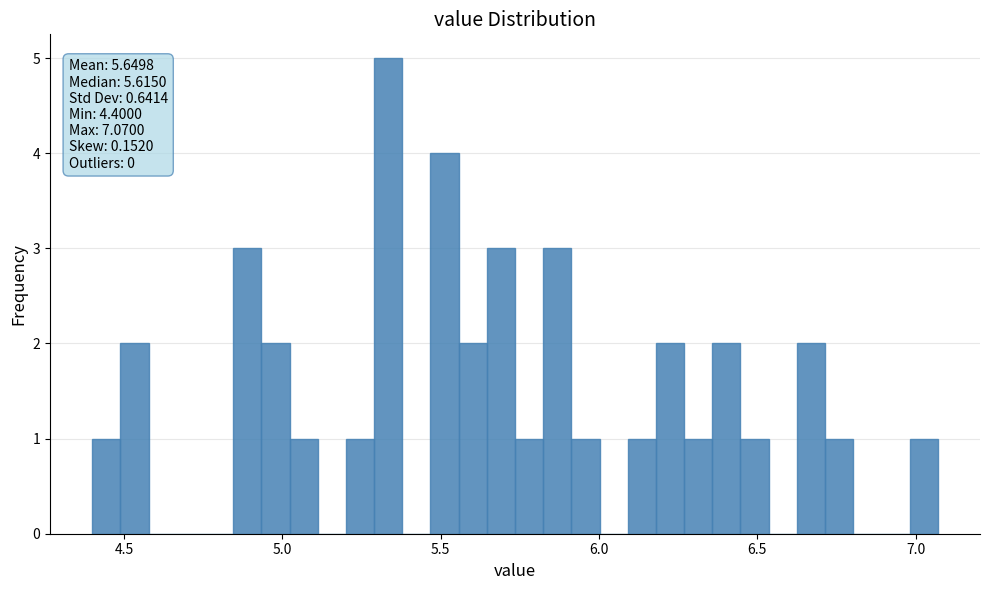

Read against the x-axis, roughly where is the centre of the tallest bar?

5.35